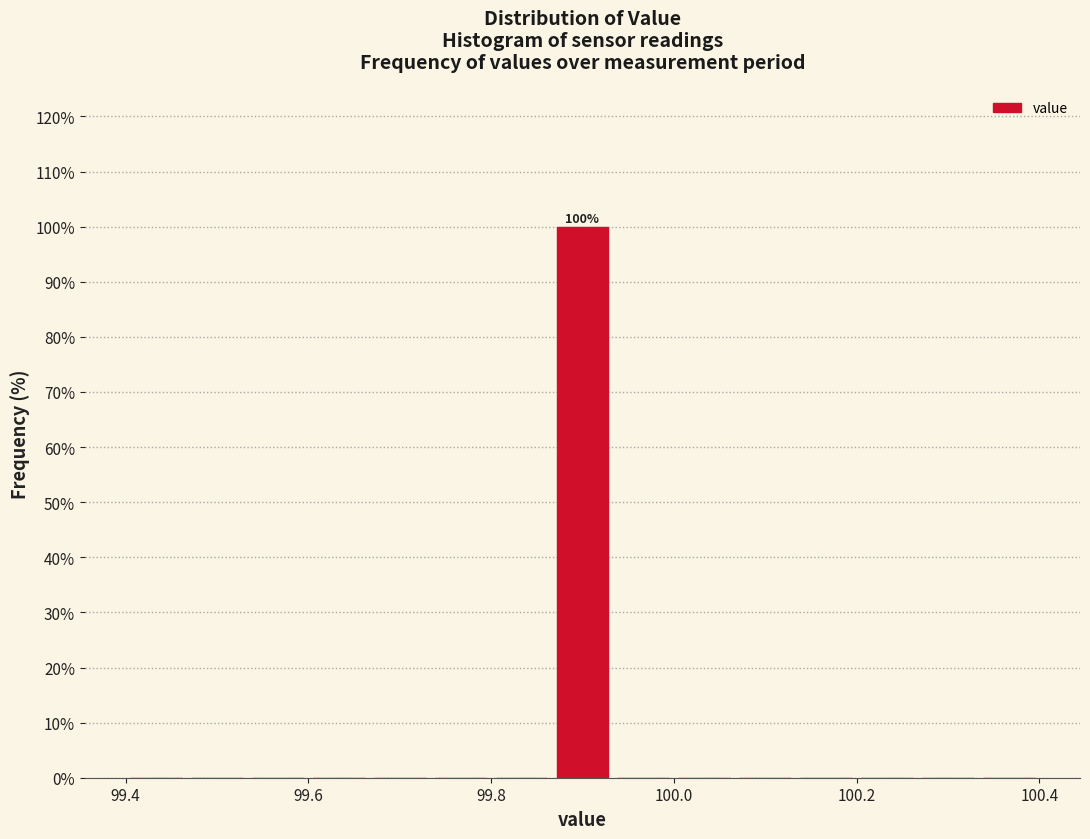

Read against the x-axis, roughly where is the centre of the tallest bar?

99.90